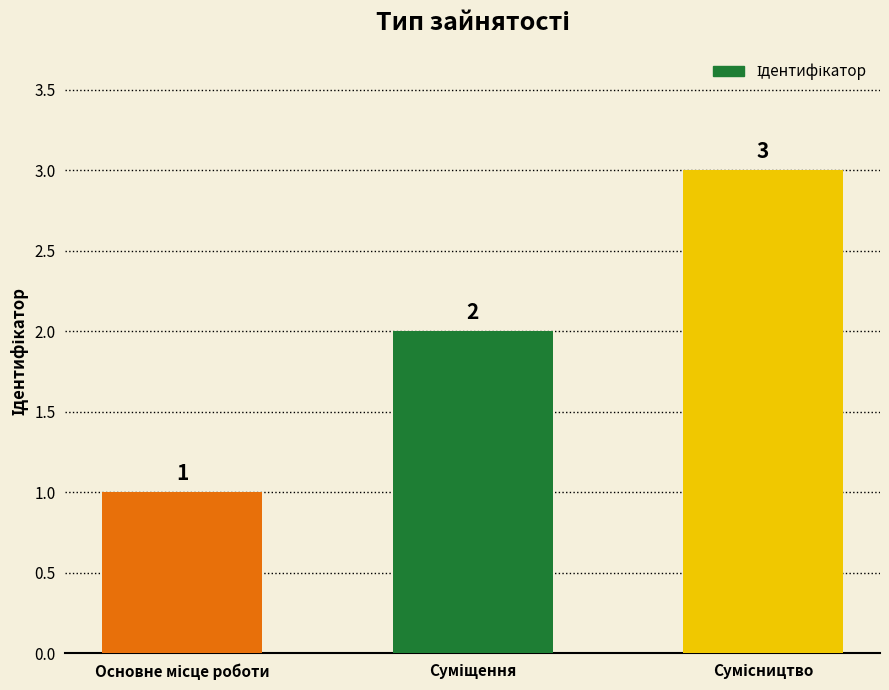

Count the values in the range 1 to 3.

3